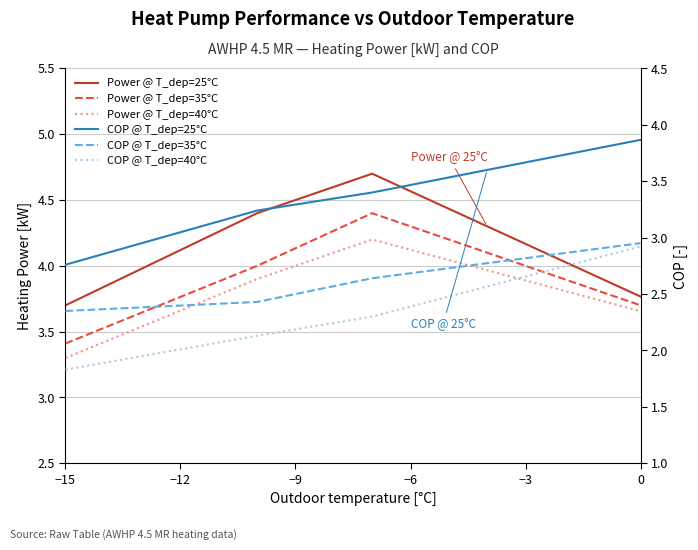

Is it true that Power @ T_dep=40°C equals 5.4 at −12?

False